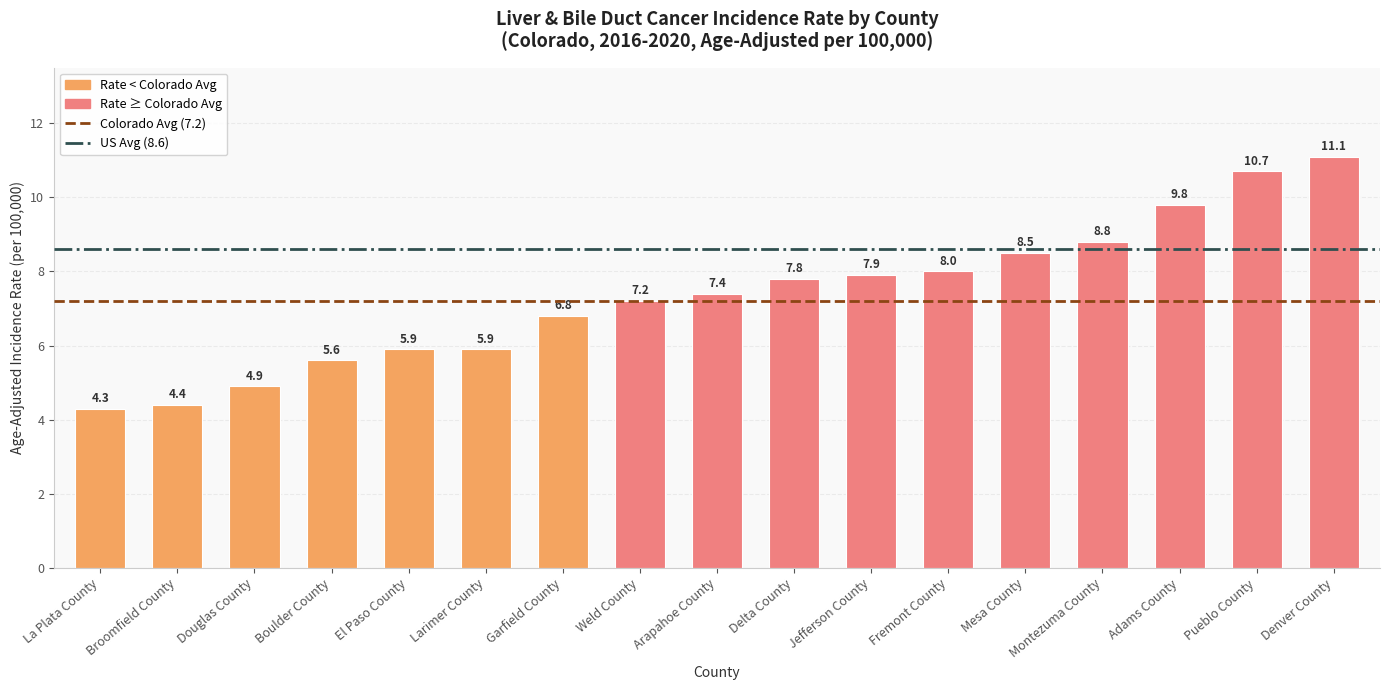

What value does the data have at Denver County?

11.1